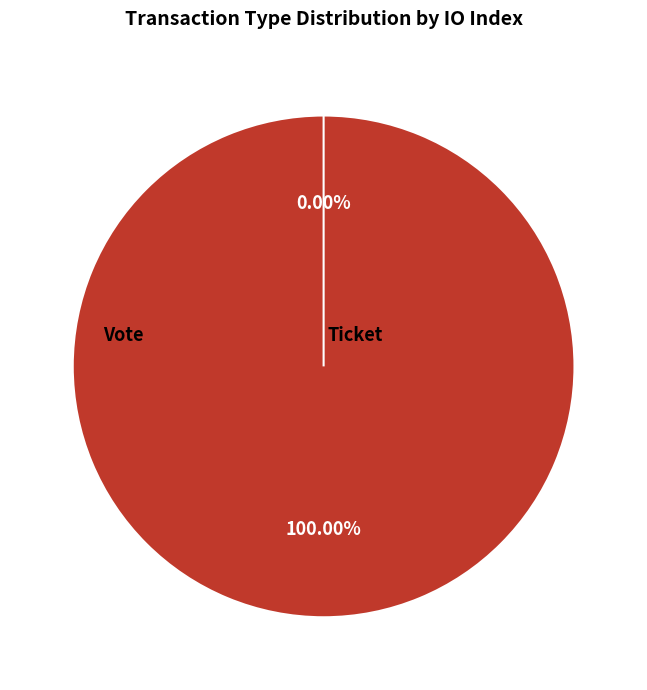

Rank the categories by value from highest to lowest.

Vote, Ticket